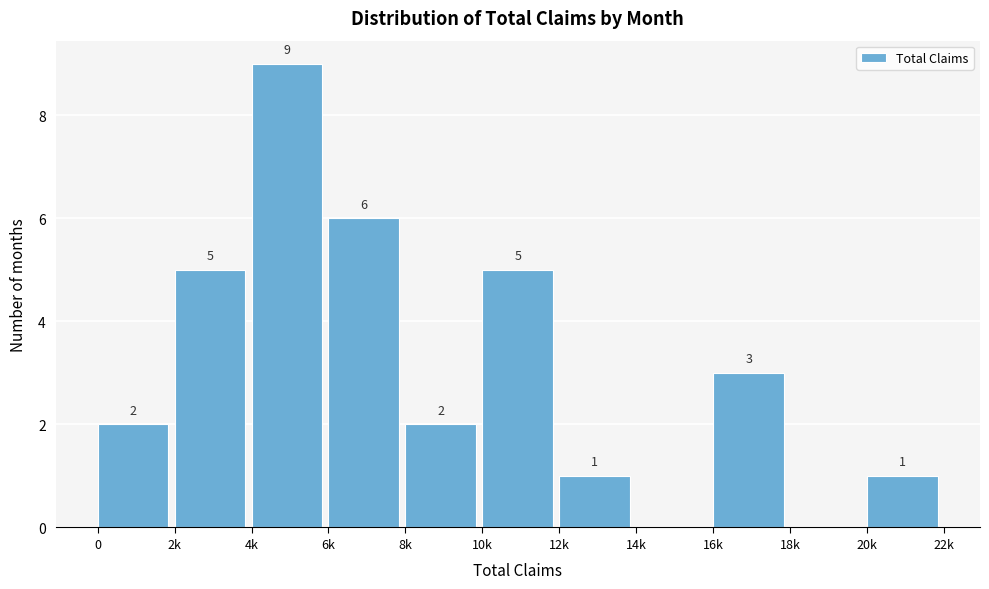

Reading right to left, transcribe all the data shown in this chart.

20k=1	18k=0	16k=3	14k=0	12k=1	10k=5	8k=2	6k=6	4k=9	2k=5	0=2